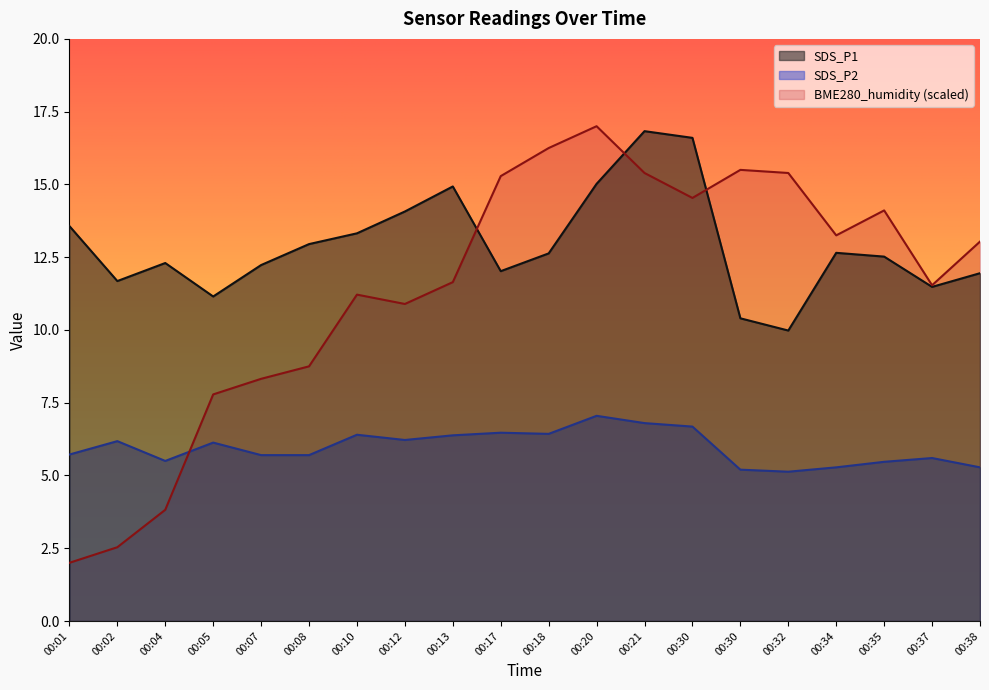

Reading left to right, extract all data points from this chart.

SDS_P1: 00:01=13.6	00:02=11.7	00:04=12.3	00:05=11.2	00:07=12.2	00:08=12.9	00:10=13.3	00:12=14.1	00:13=14.9	00:17=12.0	00:18=12.6	00:20=15.0	00:21=16.8	00:30=16.6	00:30=10.4	00:32=10.0	00:34=12.7	00:35=12.5	00:37=11.5	00:38=11.9
SDS_P2: 00:01=5.7	00:02=6.2	00:04=5.5	00:05=6.1	00:07=5.7	00:08=5.7	00:10=6.4	00:12=6.2	00:13=6.4	00:17=6.5	00:18=6.4	00:20=7.0	00:21=6.8	00:30=6.7	00:30=5.2	00:32=5.1	00:34=5.3	00:35=5.5	00:37=5.6	00:38=5.3
BME280_humidity: 00:01=2.0	00:02=2.5	00:04=3.8	00:05=7.8	00:07=8.3	00:08=8.8	00:10=11.2	00:12=10.9	00:13=11.6	00:17=15.3	00:18=16.2	00:20=17.0	00:21=15.4	00:30=14.5	00:30=15.5	00:32=15.4	00:34=13.3	00:35=14.1	00:37=11.5	00:38=13.0